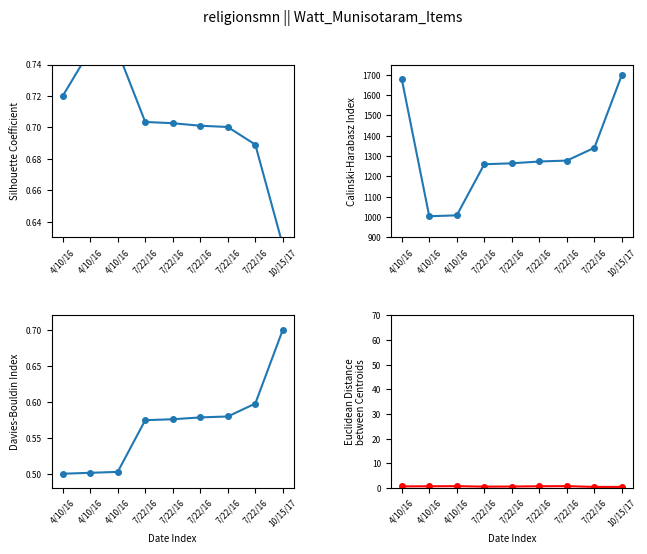

What is the label of the 9th point from the left?

10/15/17